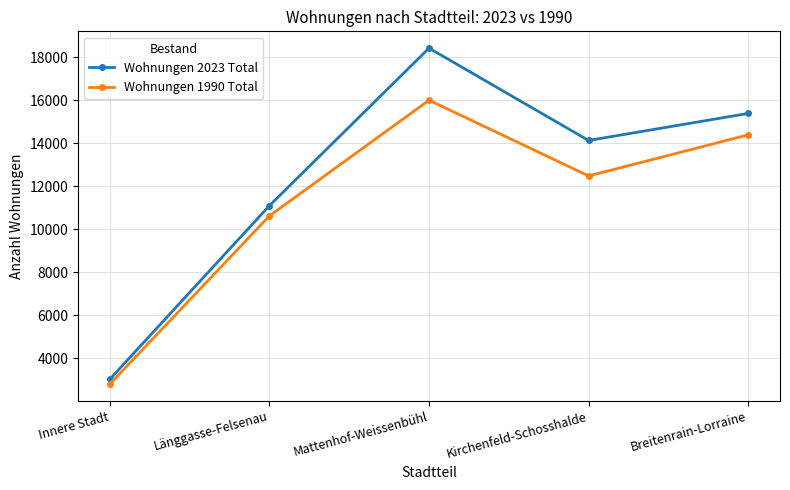

List the series in order of their peak value, lowest first.

Wohnungen 1990 Total, Wohnungen 2023 Total